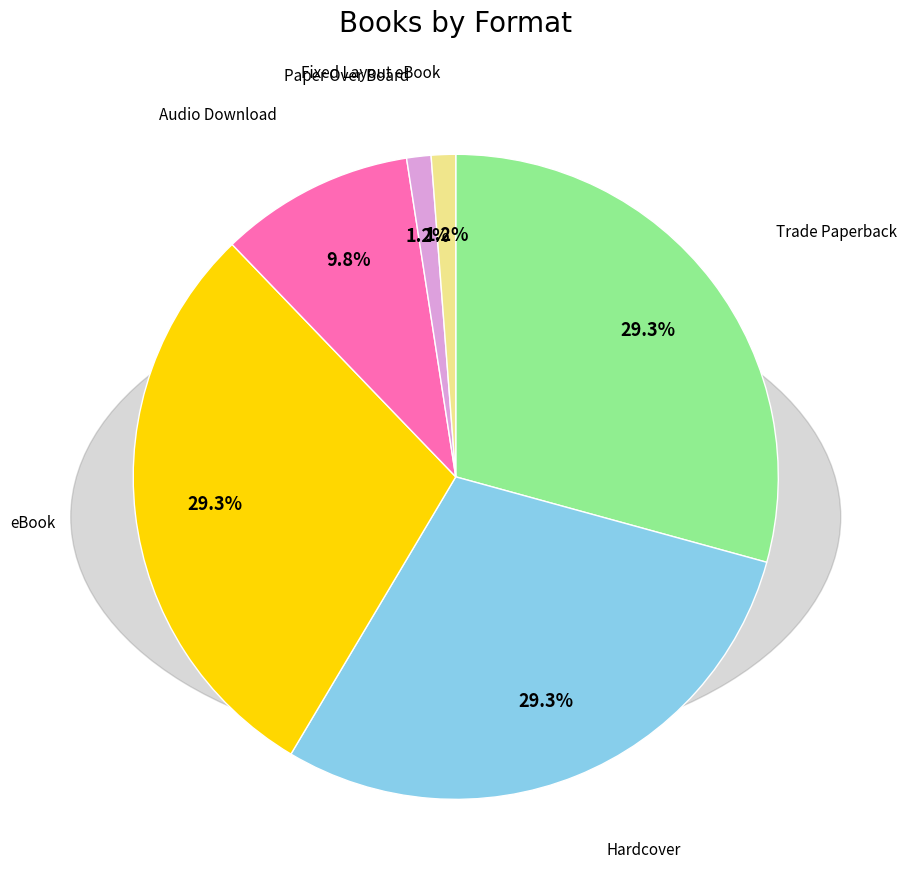

Is there any slice that represents more than half of the pie?

No